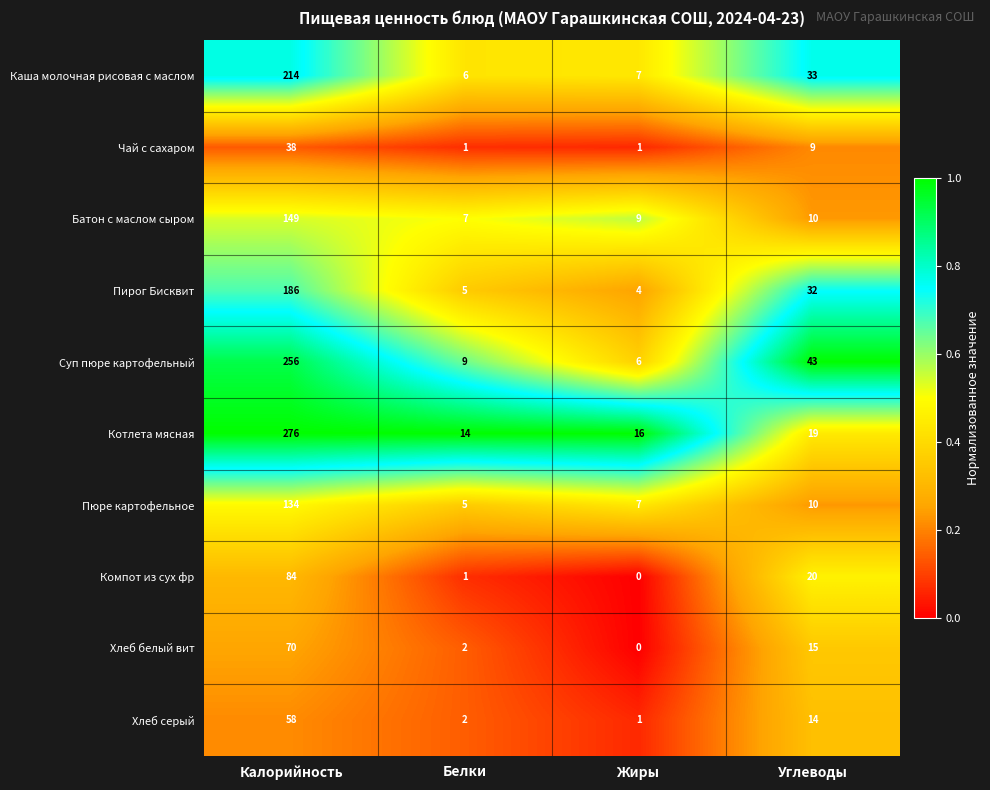

True or false: Пирог Бисквит has a value of 5 at Белки.

True